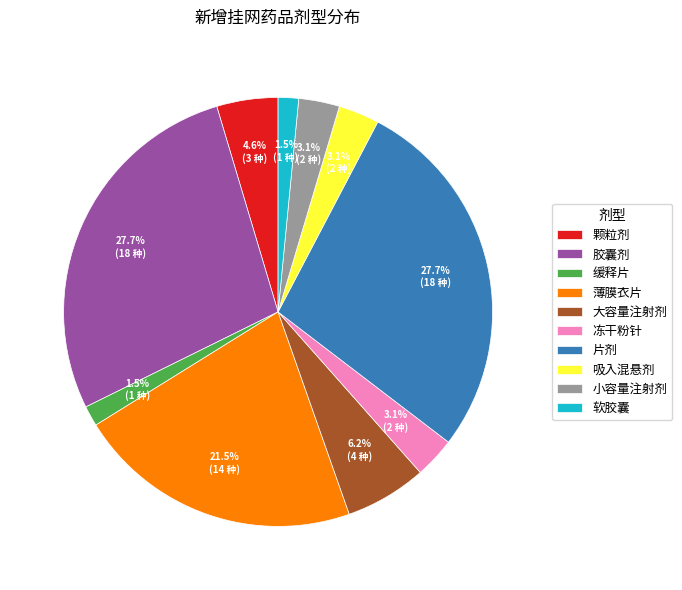

Count the number of slices in the pie.

10